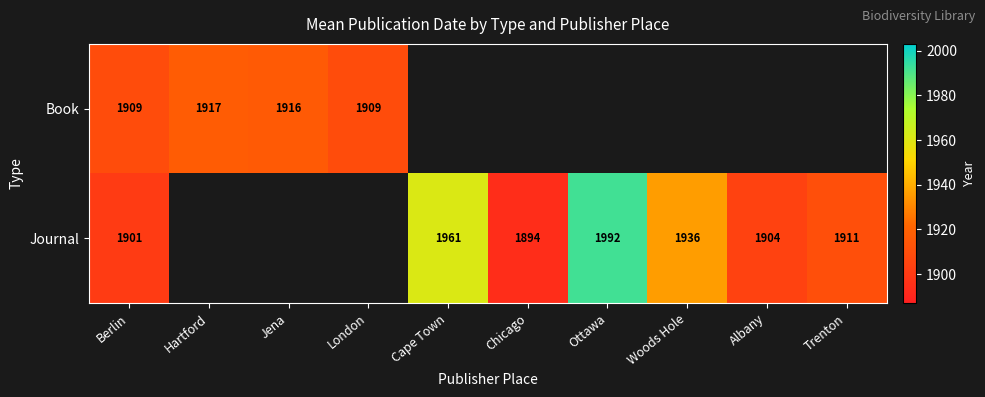

True or false: Journal has a value of 1904 at Albany.

True